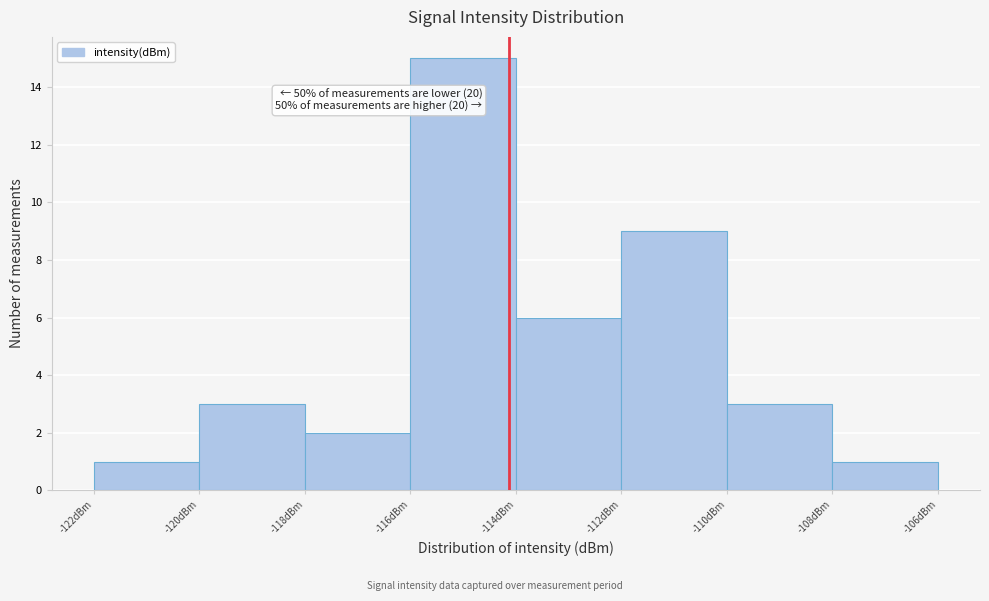

Which range on the x-axis has the tallest bar?

-116 to -114